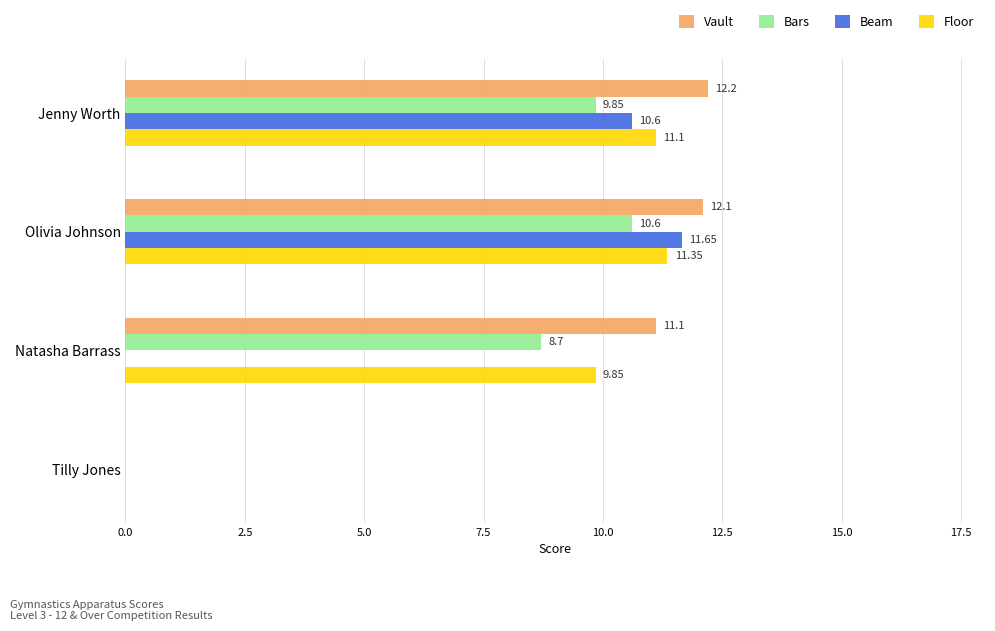

Is the value of Bars at Tilly Jones greater than the value of Vault at Natasha Barrass?

No